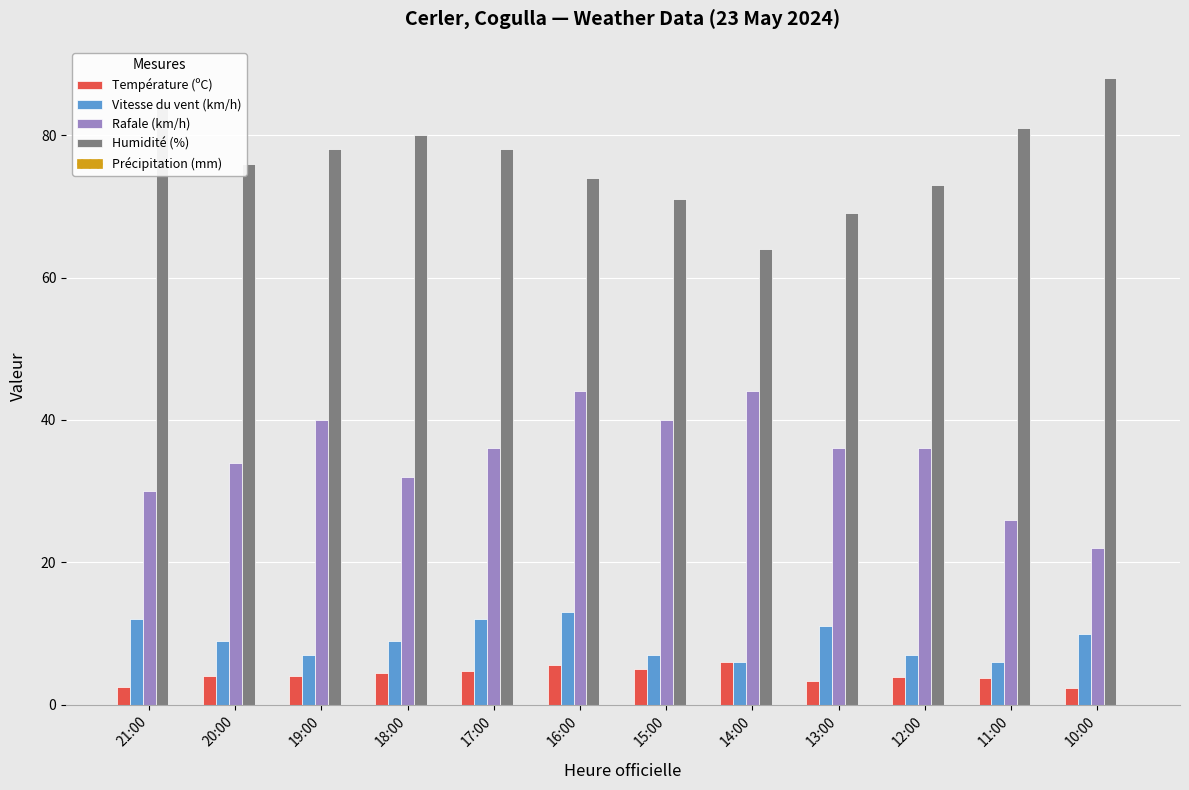

How many distinct data groups are displayed?

4